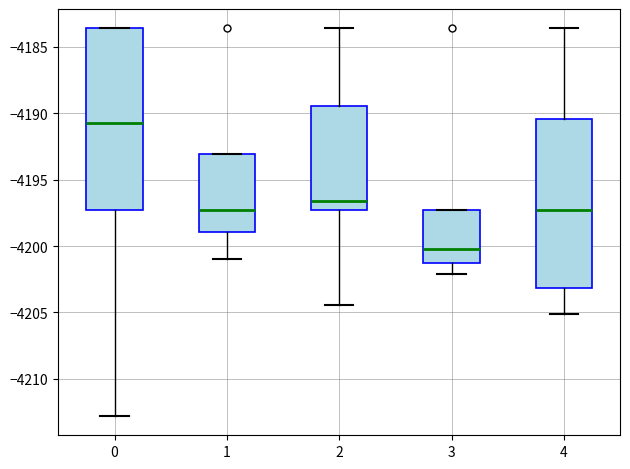

Reading left to right, read every box against the y-axis: the position of its median line, the range the box covers, and the ends of its whiskers. The values are not printed on the chart, so give them approximately, as read against the axis.

0: median -4190.5, box -4197.5 to -4183.5, whiskers -4213.0 to -4183.5
1: median -4197.5, box -4199.0 to -4193.0, whiskers -4201.0 to -4193.0
2: median -4196.5, box -4197.5 to -4189.5, whiskers -4204.5 to -4183.5
3: median -4200.0, box -4201.5 to -4197.5, whiskers -4202.0 to -4197.5
4: median -4197.5, box -4203.0 to -4190.5, whiskers -4205.0 to -4183.5